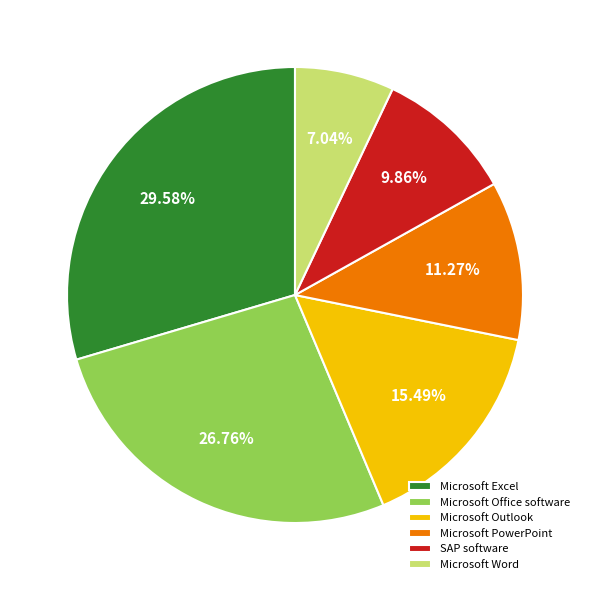

To the nearest percent, what portion does Microsoft Word represent?

7%